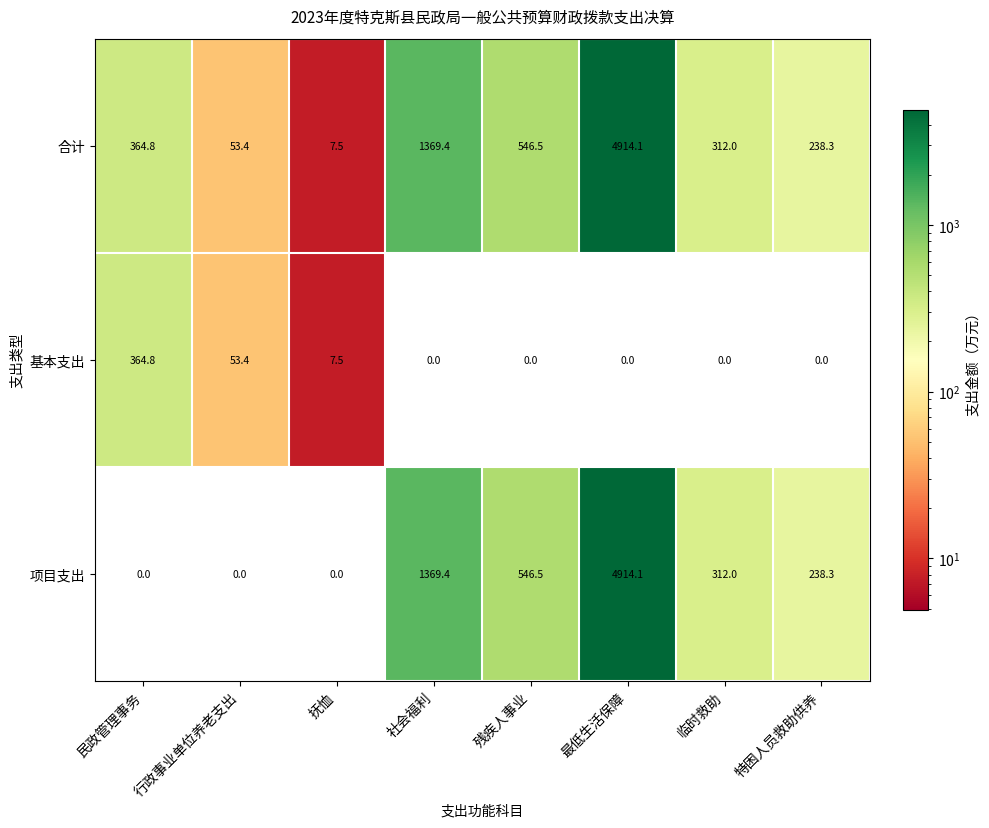

Where does the 项目支出 series first go above 312?

社会福利